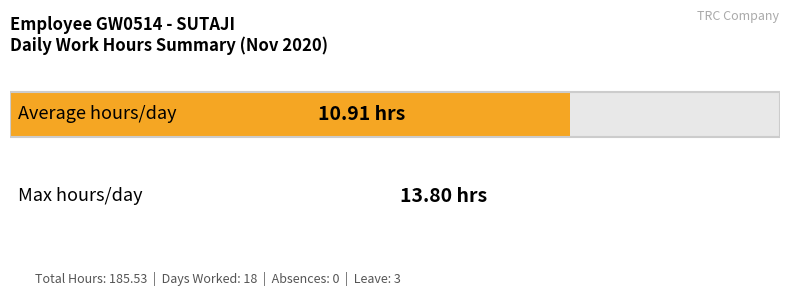

Does the chart contain stacked bars?

No